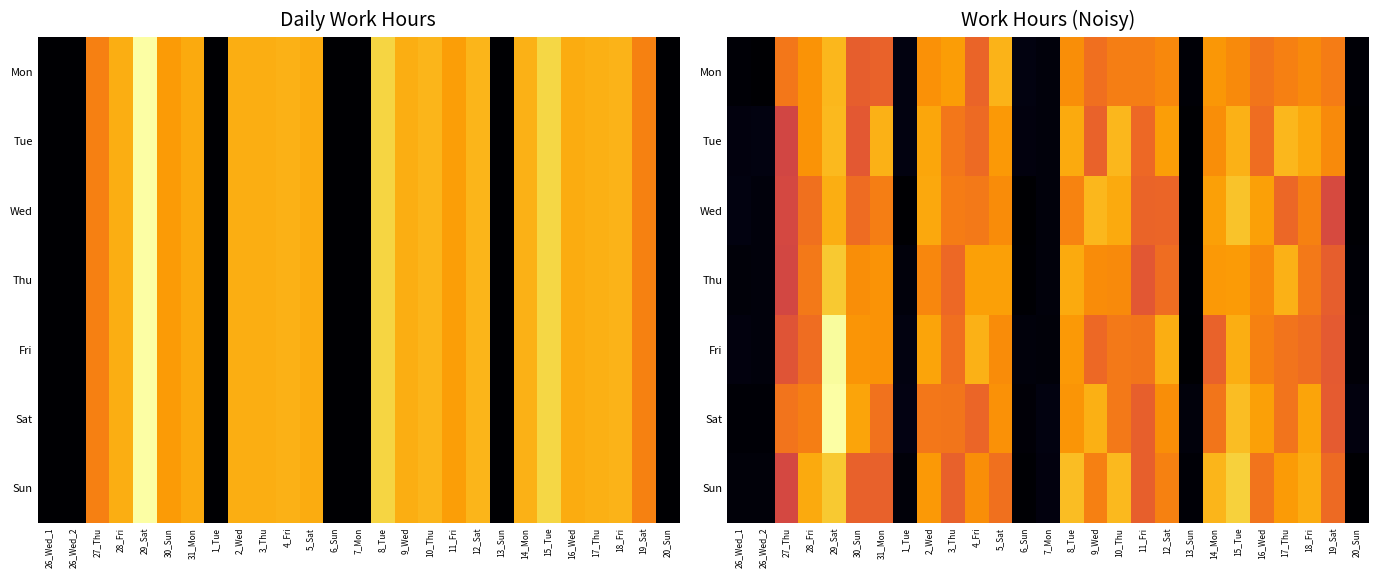

At 17_Thu, list the series in order from largest to smallest.

Tue, Thu, Sun, Mon, Sat, Fri, Wed